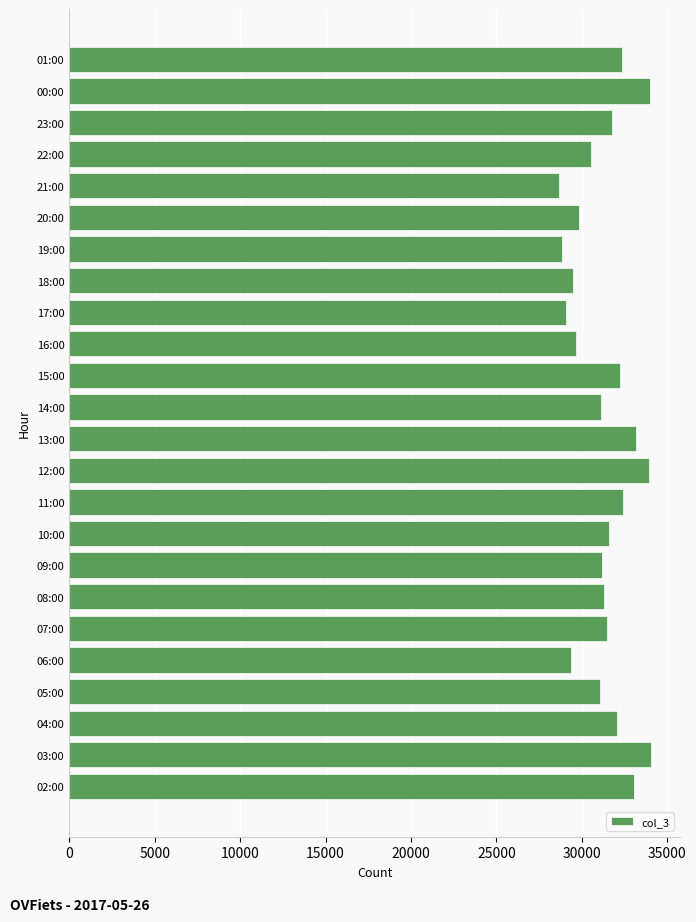

Approximately how many times larger is the value at 19:00 compared to 07:00?

0.9